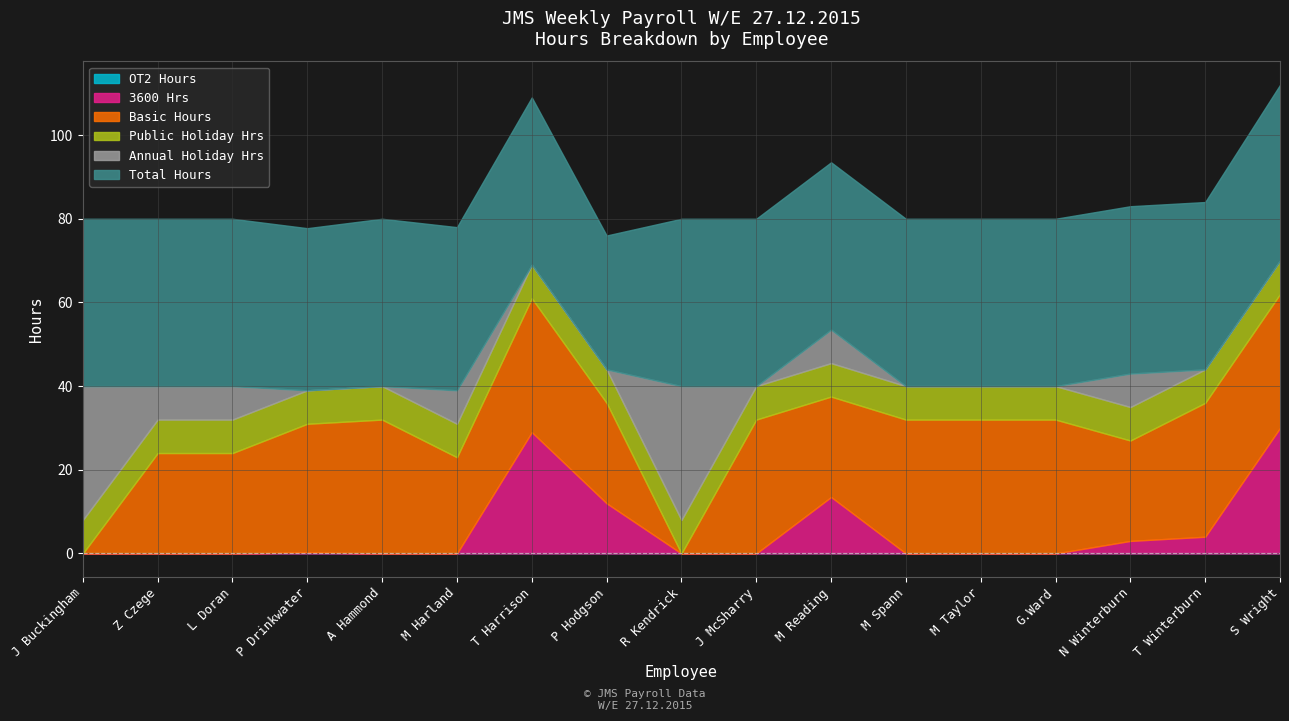

What is the approximate value of Total Hours at J McSharry?

40.0